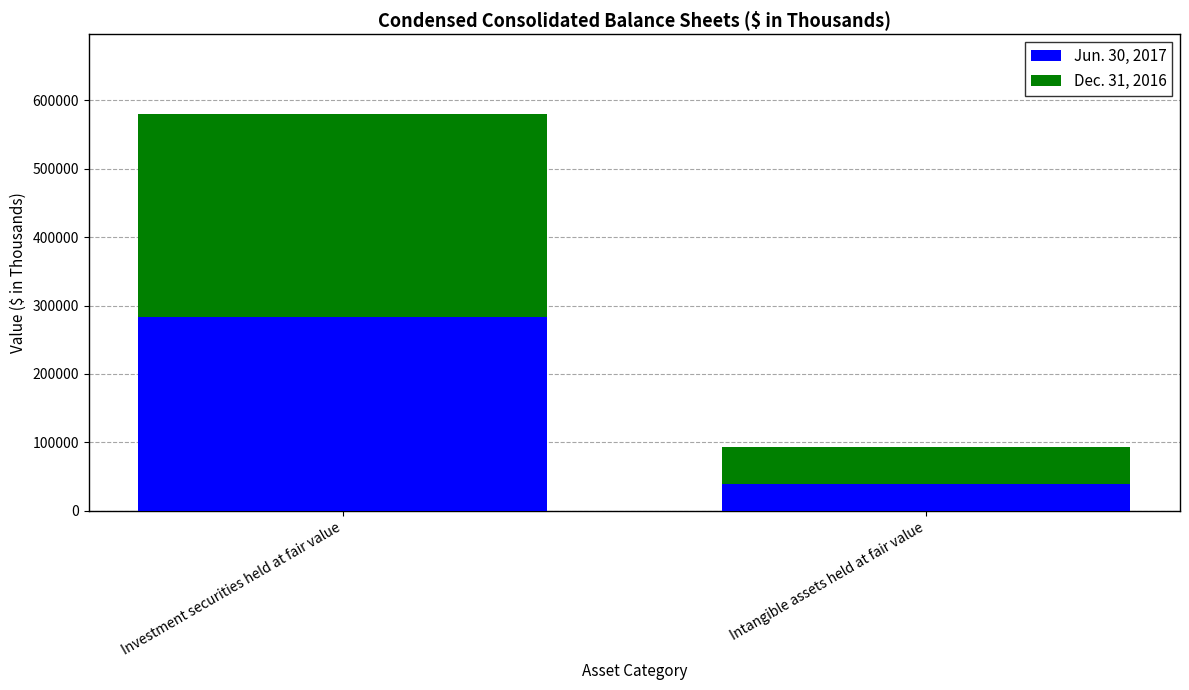

At which label does Jun. 30, 2017 reach its minimum?

Intangible assets held at fair value